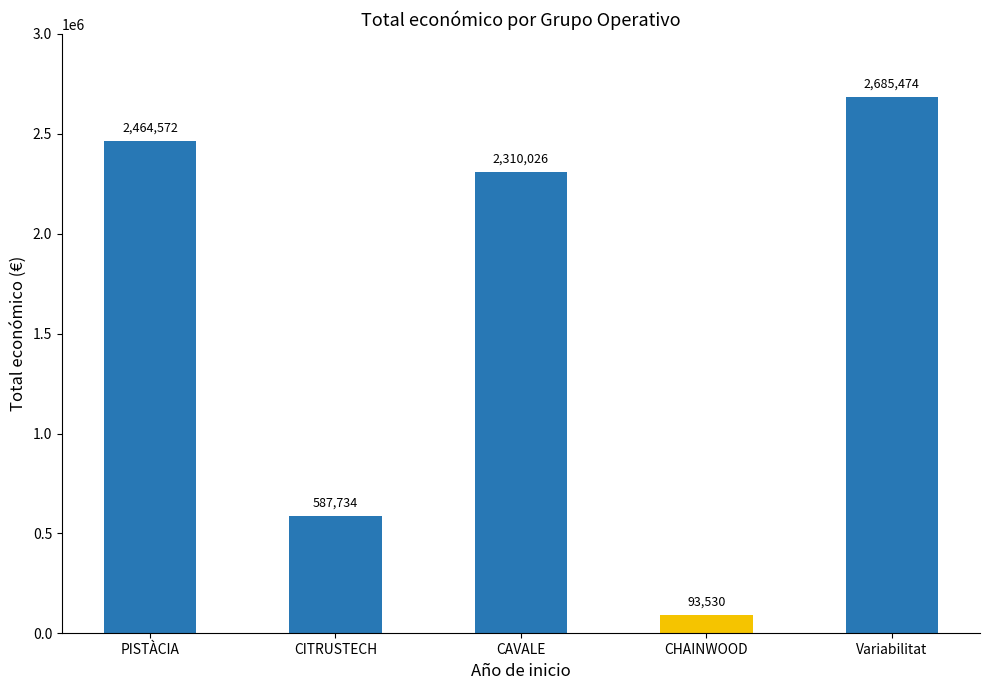

What position from the left is Variabilitat?

5